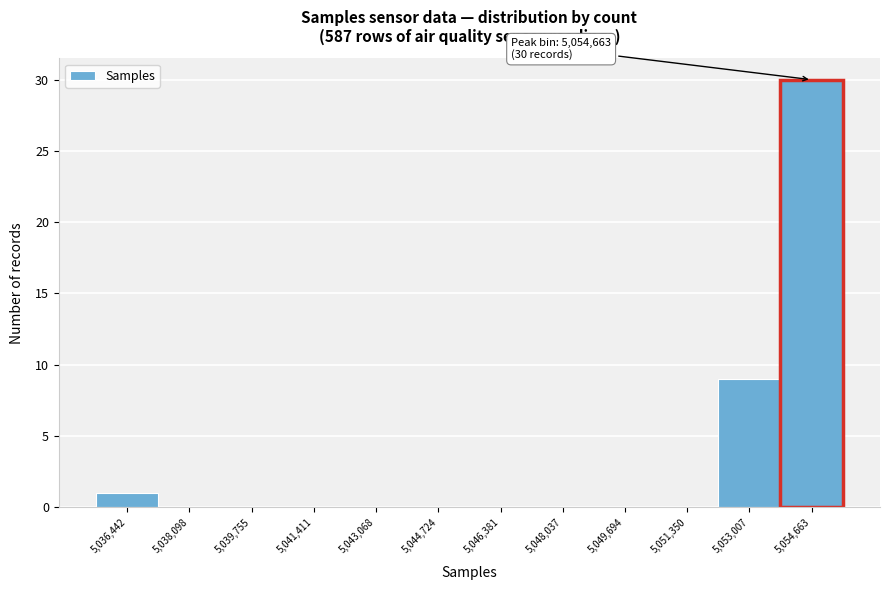

Over which range of the x-axis is the bar tallest?

5053800 to 5055400